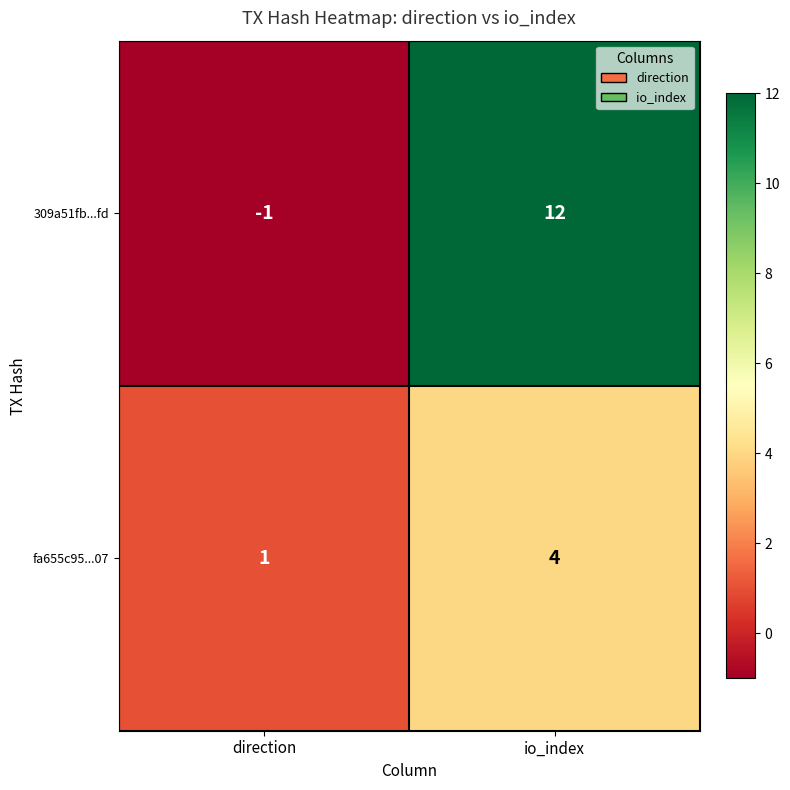

What is the difference between the fa655c95...07 values at io_index and direction?

3